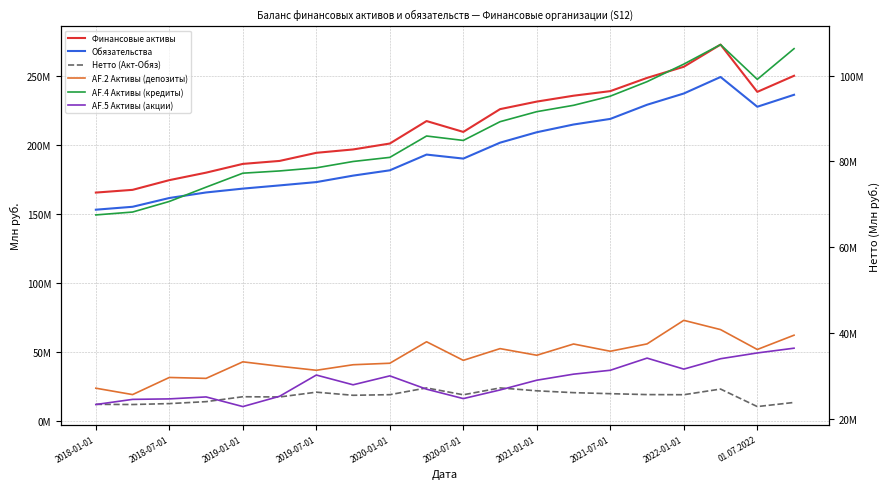

What is the sum of the AF.5 Активы (акции) values at 13 and 11?

57025936